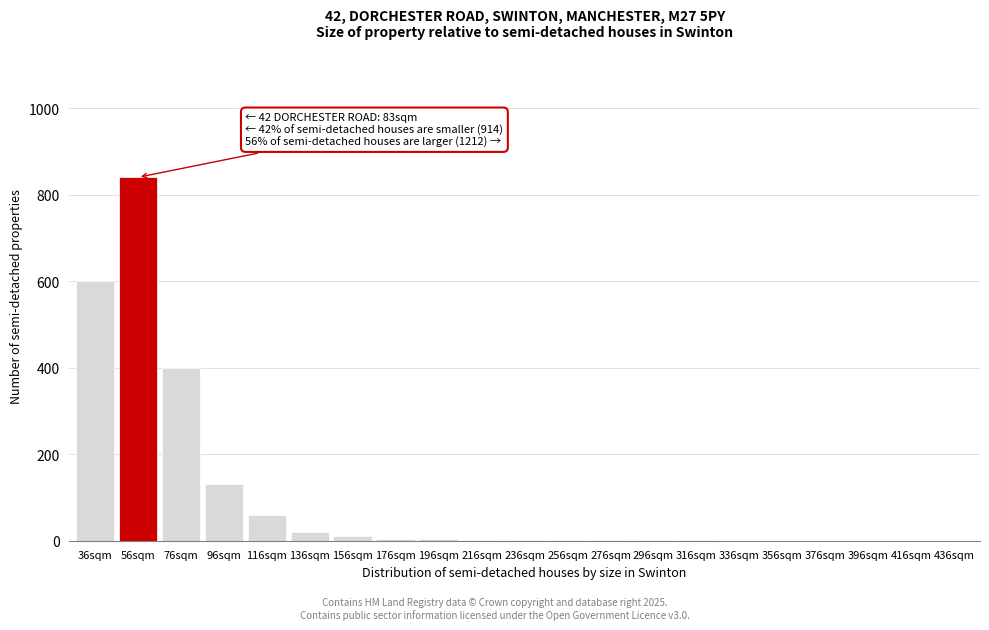

Is it true that the value at 396sqm is 296?

False